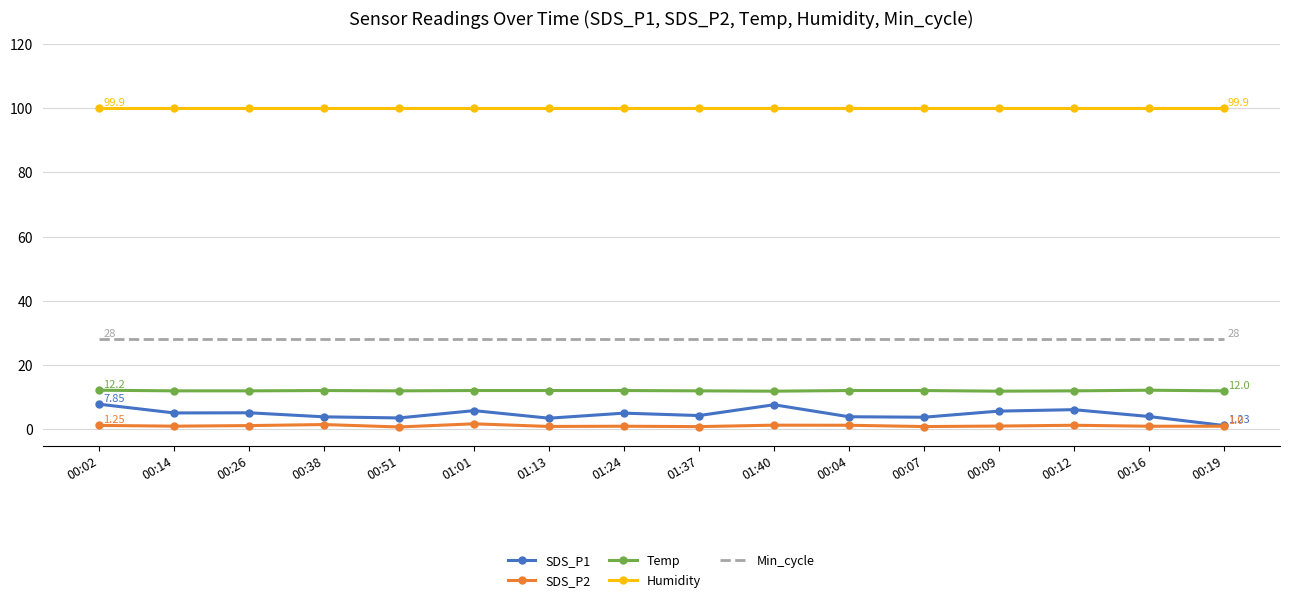

Which series has the largest total across all categories?

Humidity